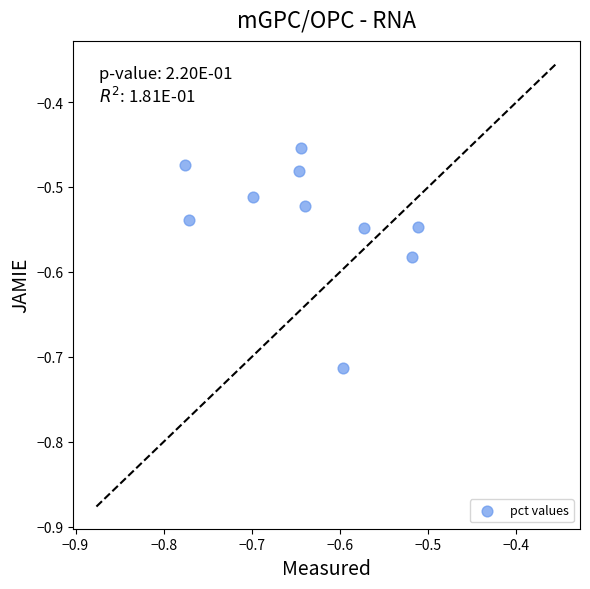

What is the range of X values (max minus min)?

0.3